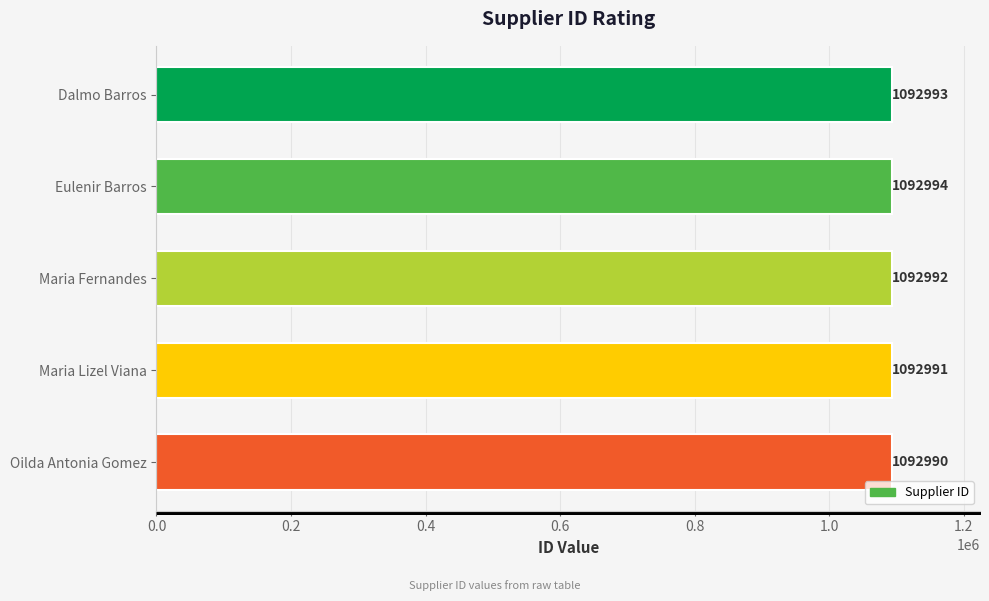

Between Eulenir Barros and Dalmo Barros, which is larger?

Eulenir Barros